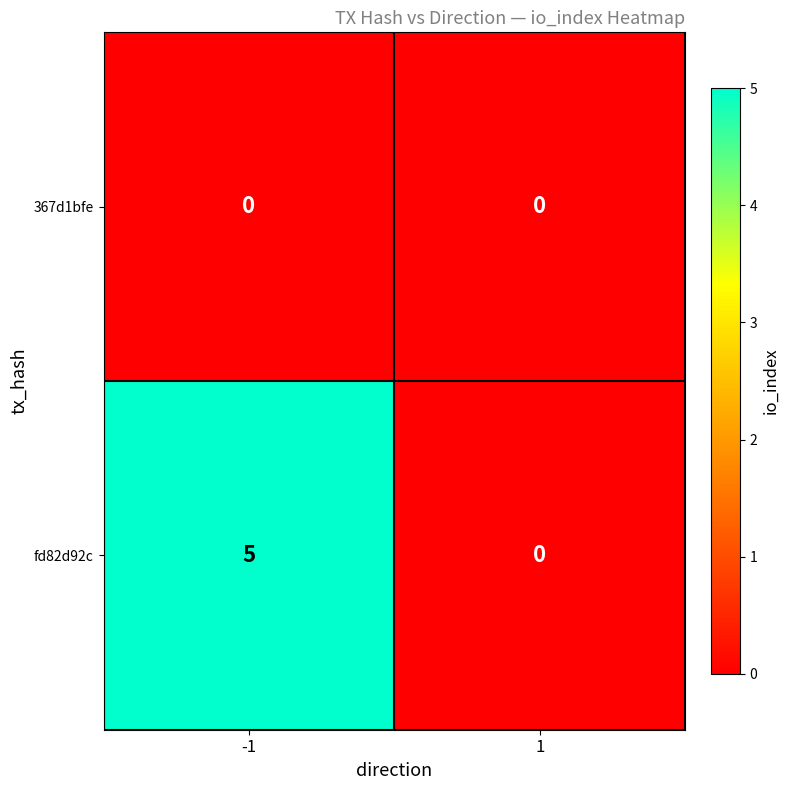

What is the difference between the maximum and minimum values in the fd82d92c series?

5